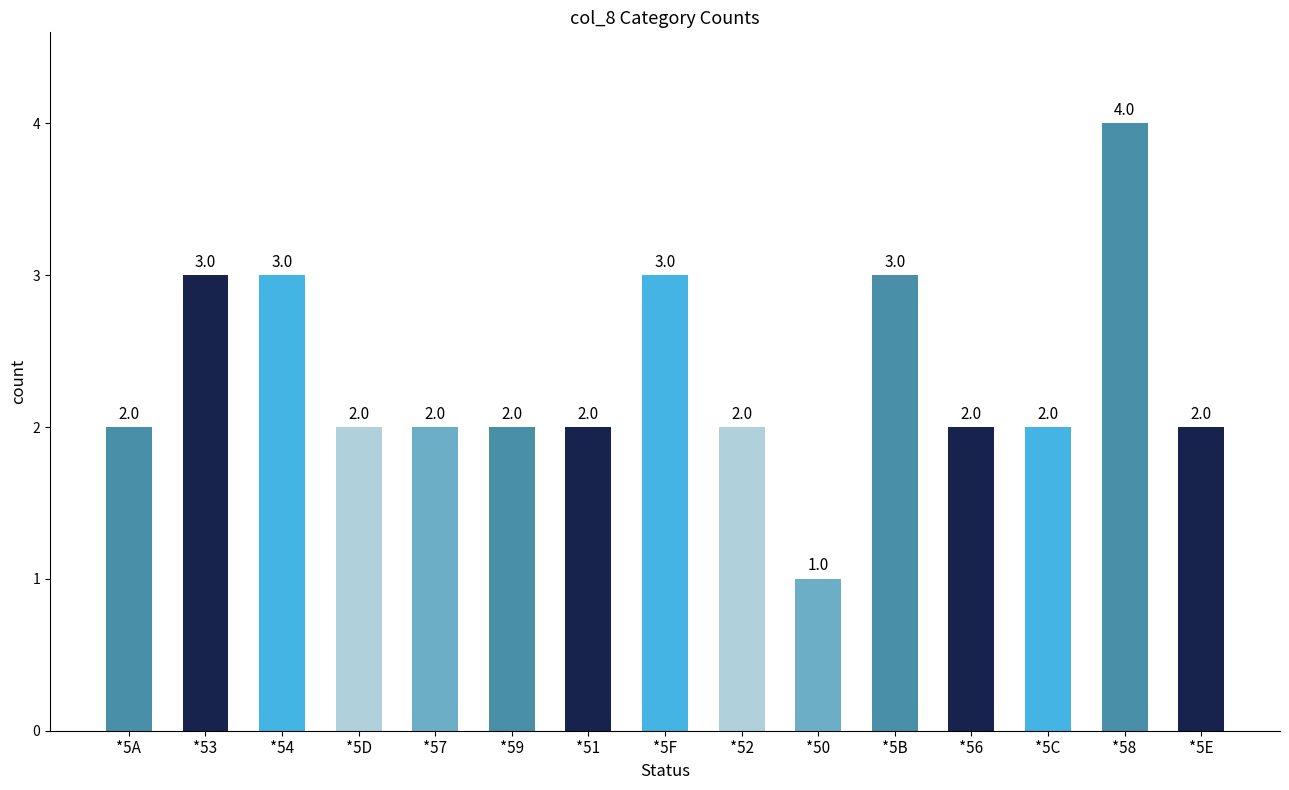

What is the difference between the maximum and minimum values?

3